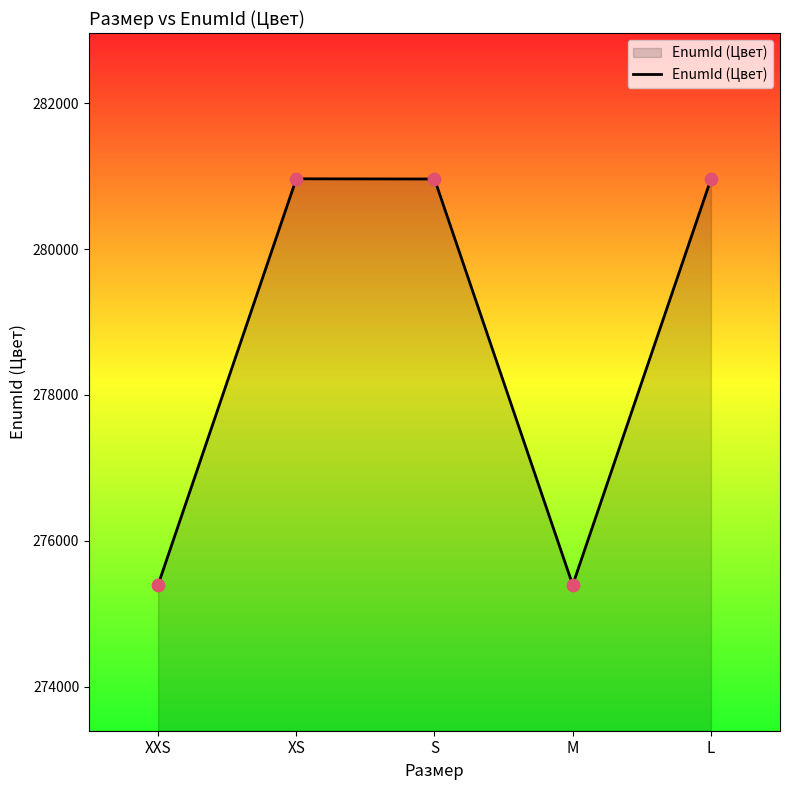

What is the ratio of the value at XXS to the value at L?

1.0